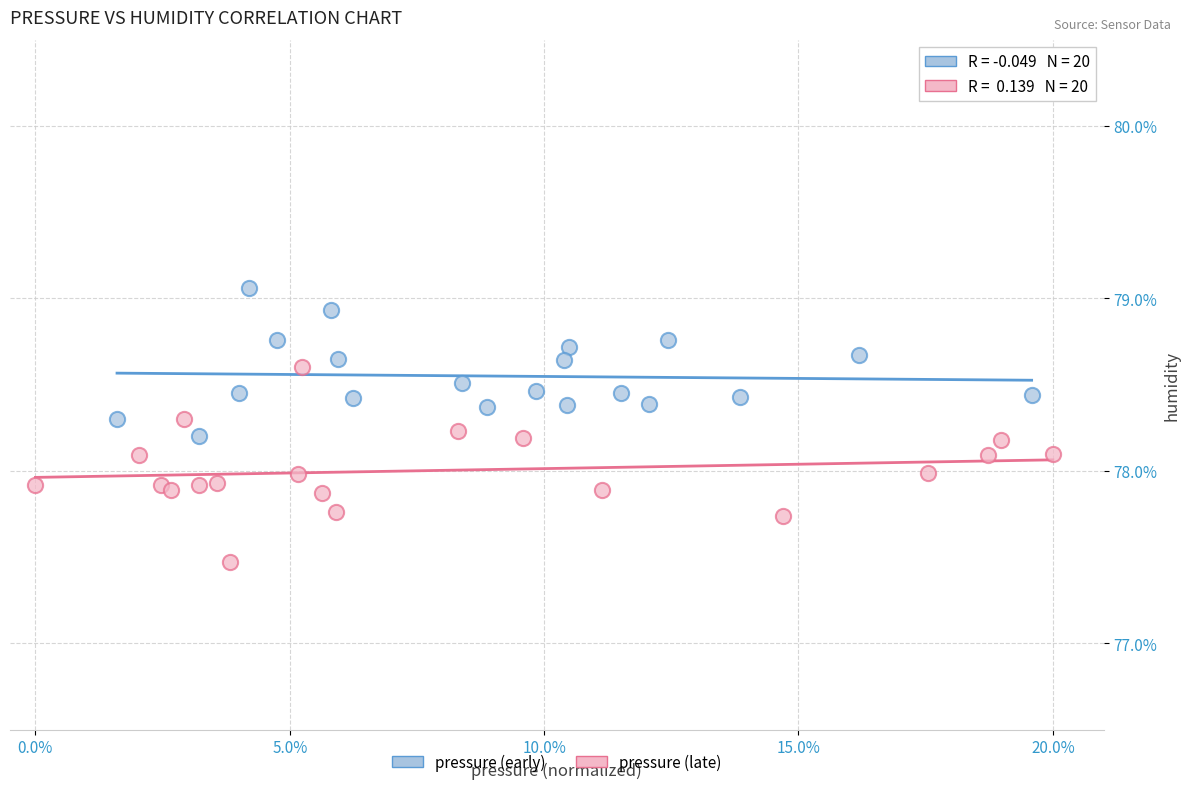

What are all the series names shown in the legend?

pressure (early), pressure (late)